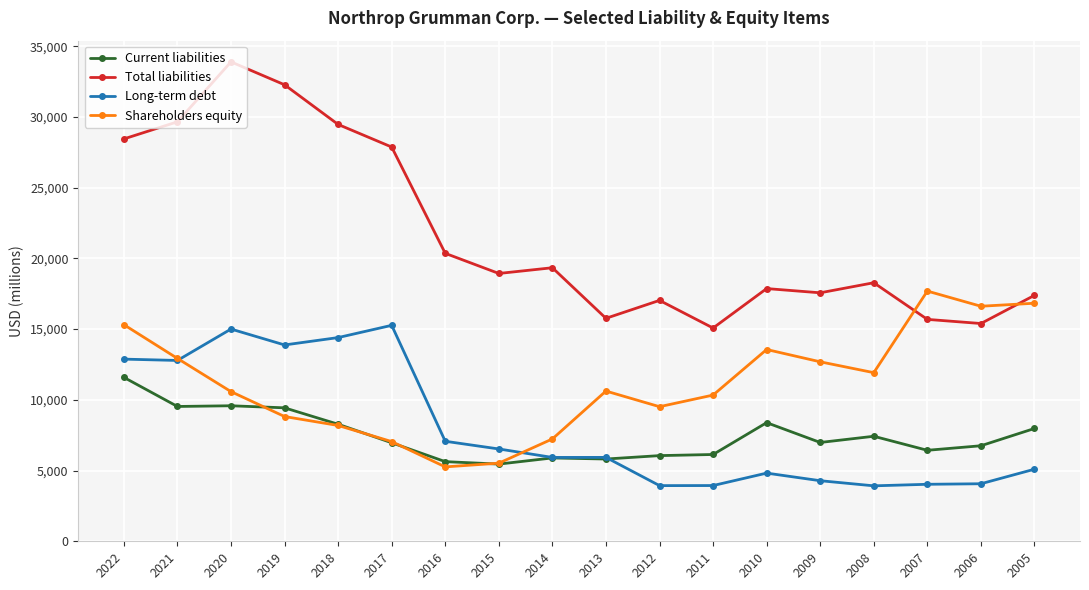

At which category does Total liabilities reach its first local peak?

2020